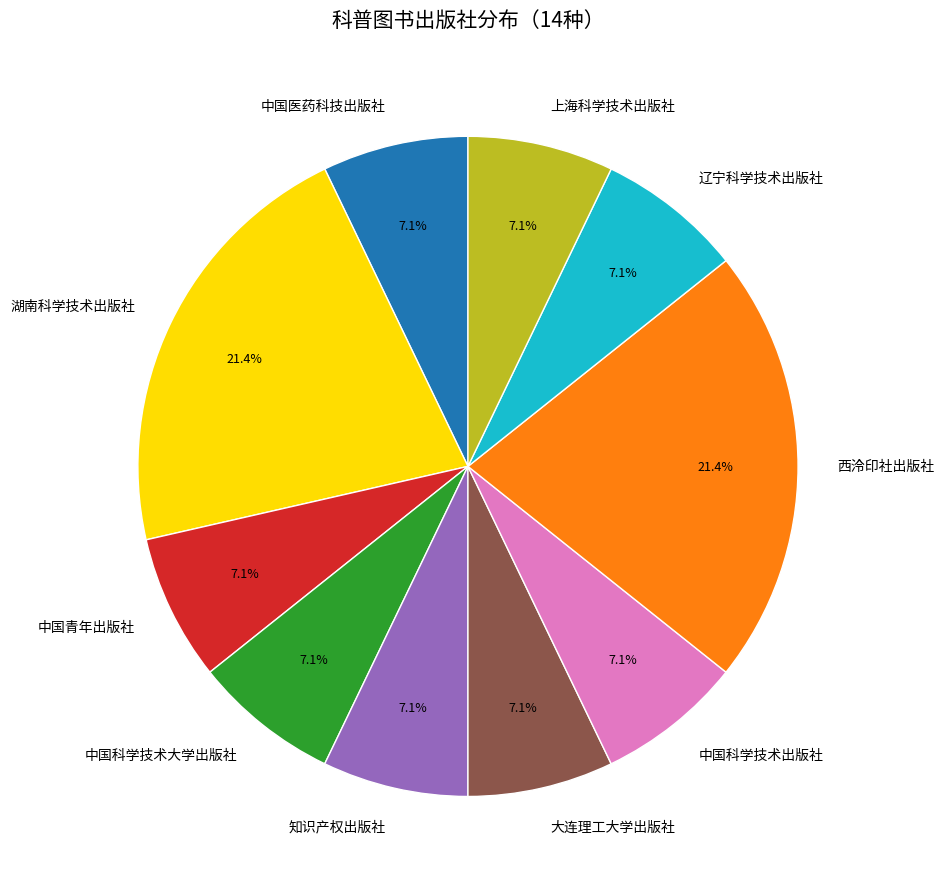

True or false: 中国医药科技出版社 accounts for 7% of the total.

True